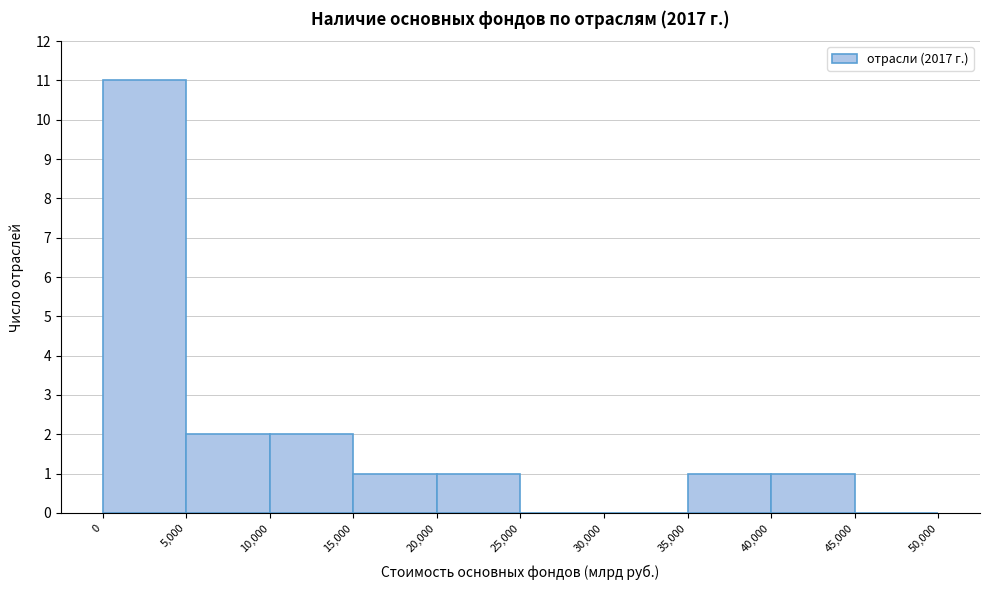

Reading left to right, list every bar in this chart as the range it spans on the x-axis followed by its height. The values are not printed on the chart, so give them approximately, as read against the axis.

0 to 5,000: 11
5,000 to 10,000: 2
10,000 to 15,000: 2
15,000 to 20,000: 1
20,000 to 25,000: 1
25,000 to 30,000: 0
30,000 to 35,000: 0
35,000 to 40,000: 1
40,000 to 45,000: 1
45,000 to 50,000: 0